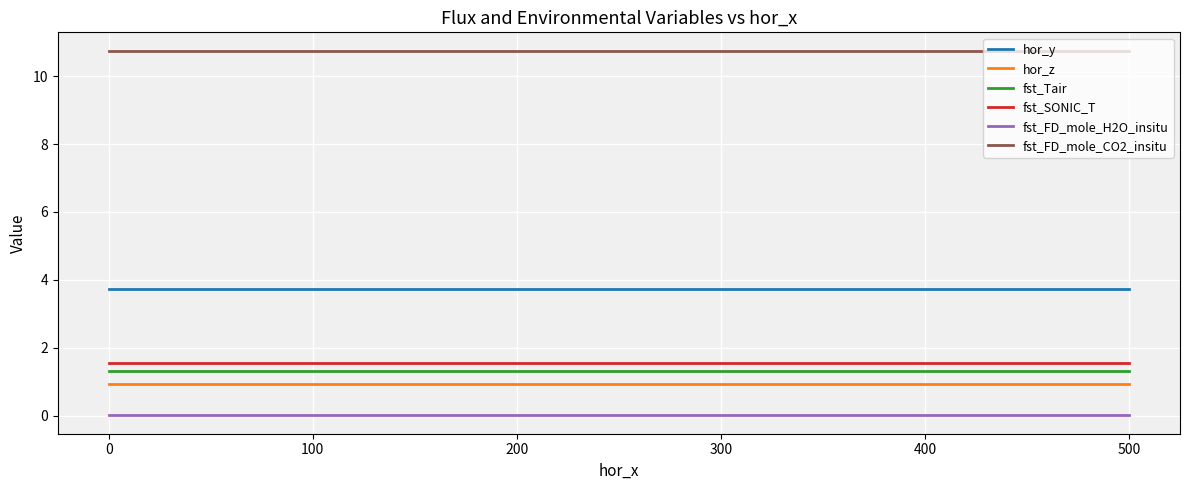

Which series has the largest total across all categories?

fst_FD_mole_CO2_insitu